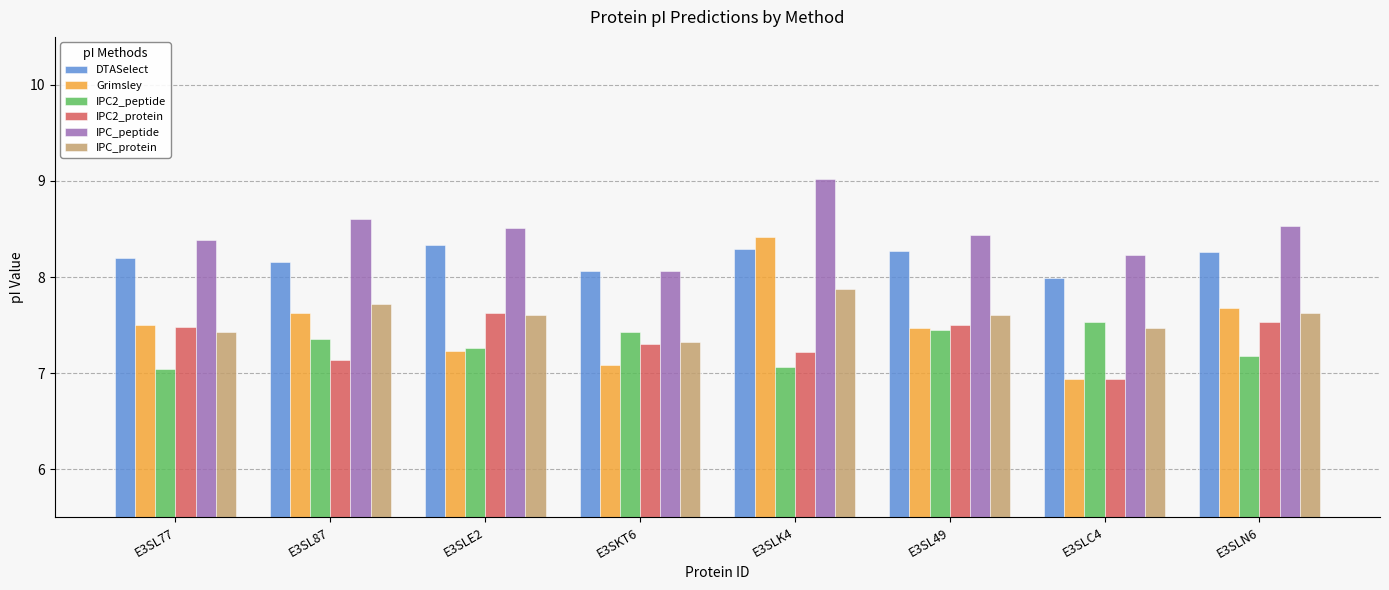

At E3SLK4, list the series in order from smallest to largest.

IPC2_peptide, IPC2_protein, IPC_protein, DTASelect, Grimsley, IPC_peptide